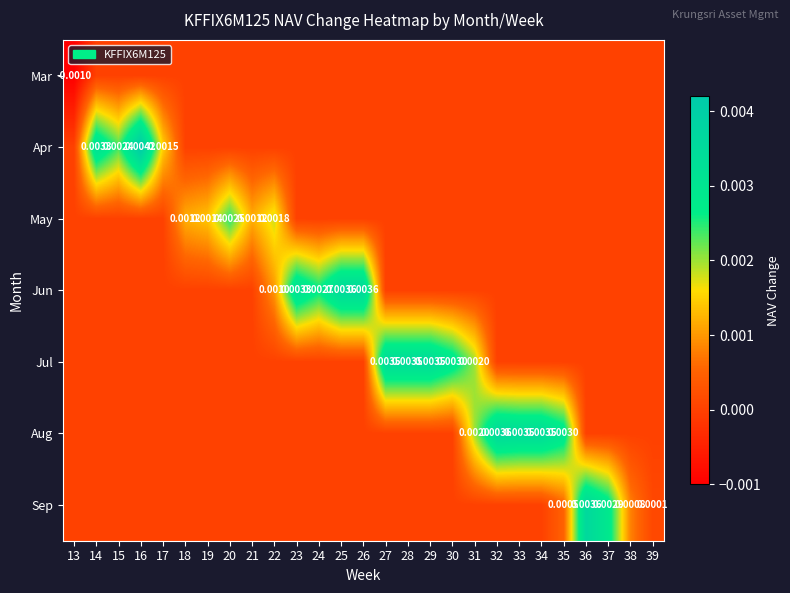

At which category is the sum across all series the highest?

16